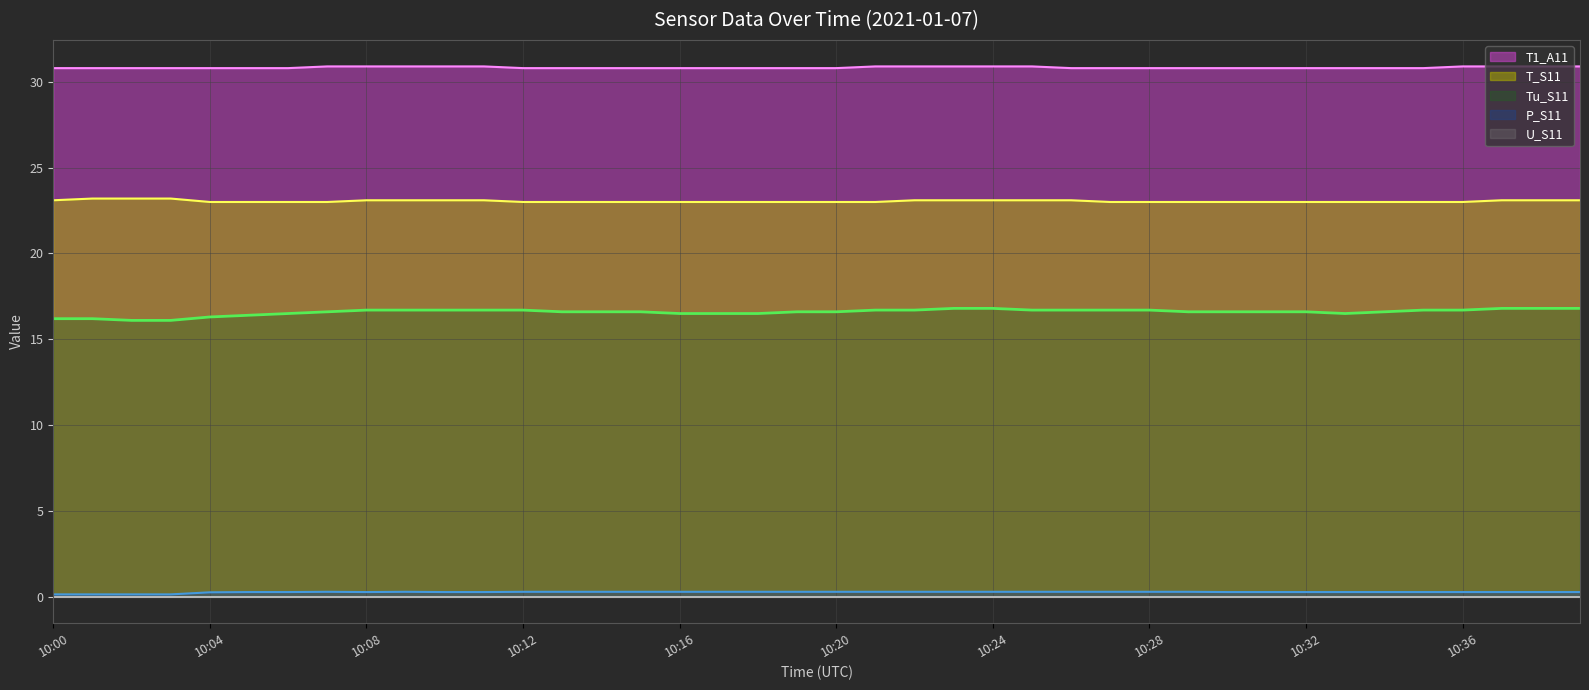

The value of T_S11 at 10:39 is 13.9. True or false?

False